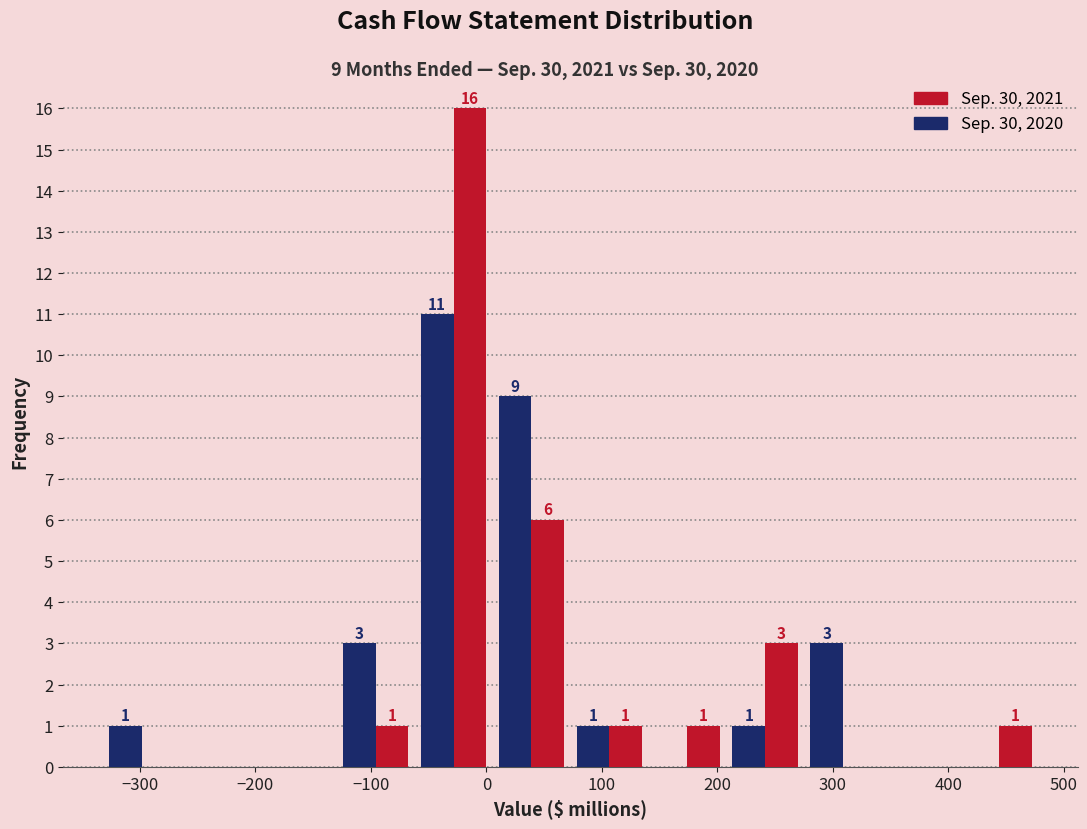

In the Sep. 30, 2020 series, which range on the x-axis has the tallest bar?

-60 to 10